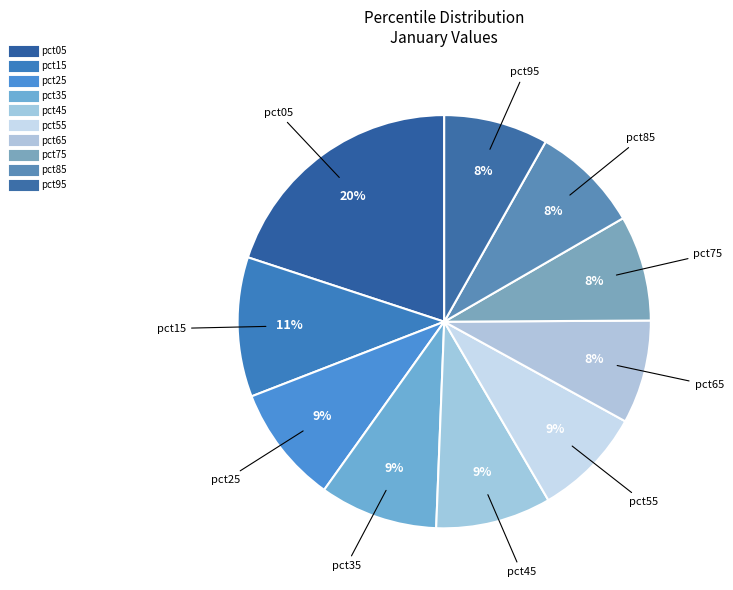

Do pct55 and pct65 together represent more than half of the pie?

No